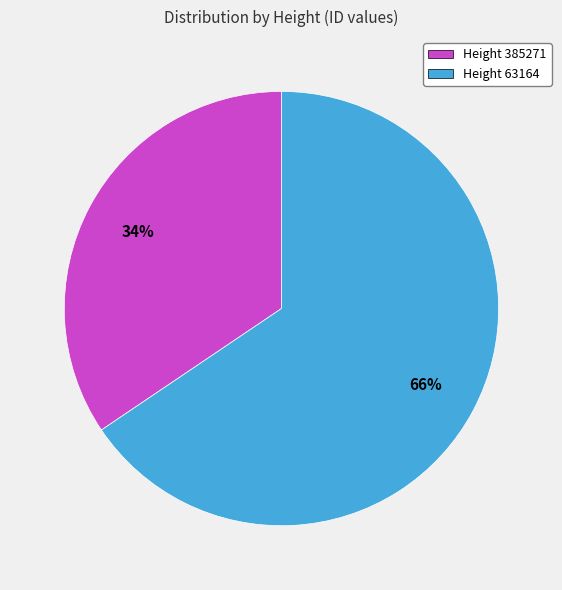

Which has a higher value, Height 63164 or Height 385271?

Height 63164